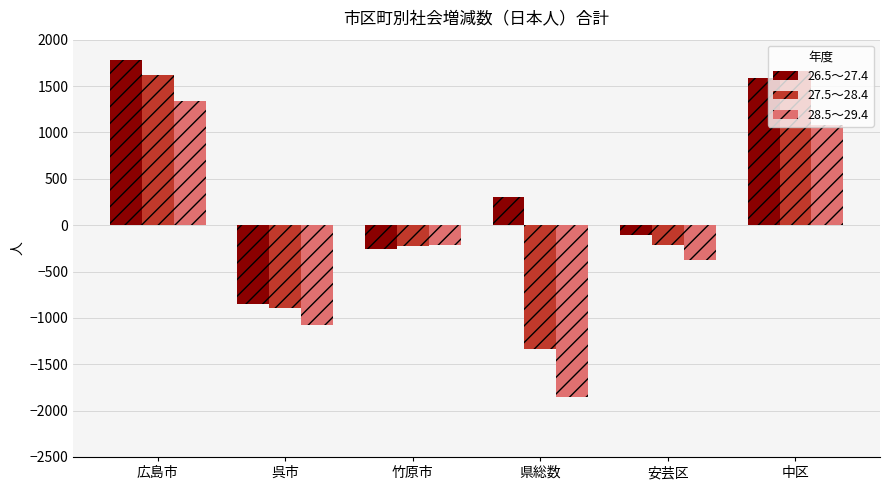

Which category has the lowest value across all series?

県総数